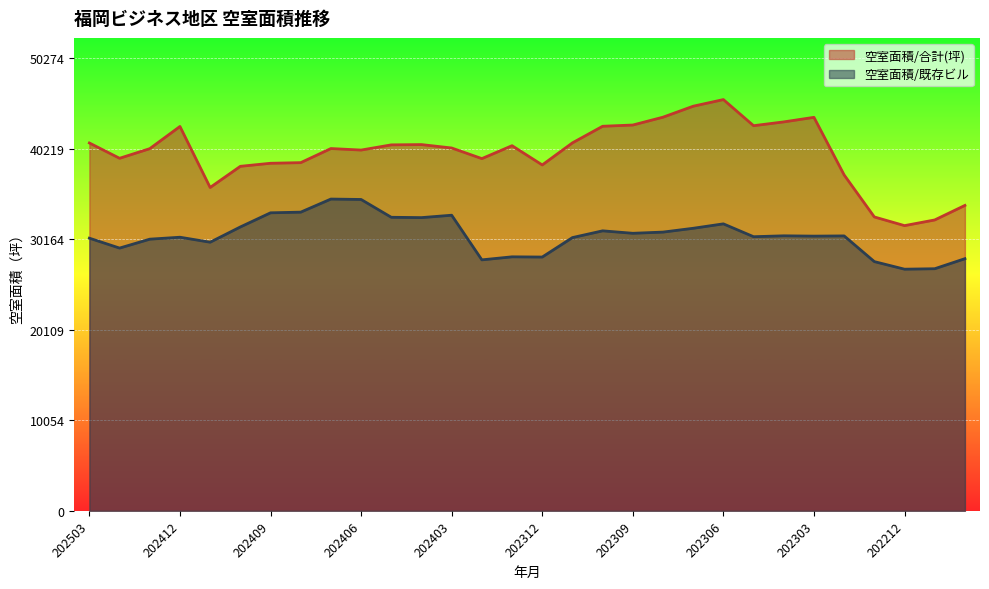

Which has a higher value, 202210 or 202410?

202410